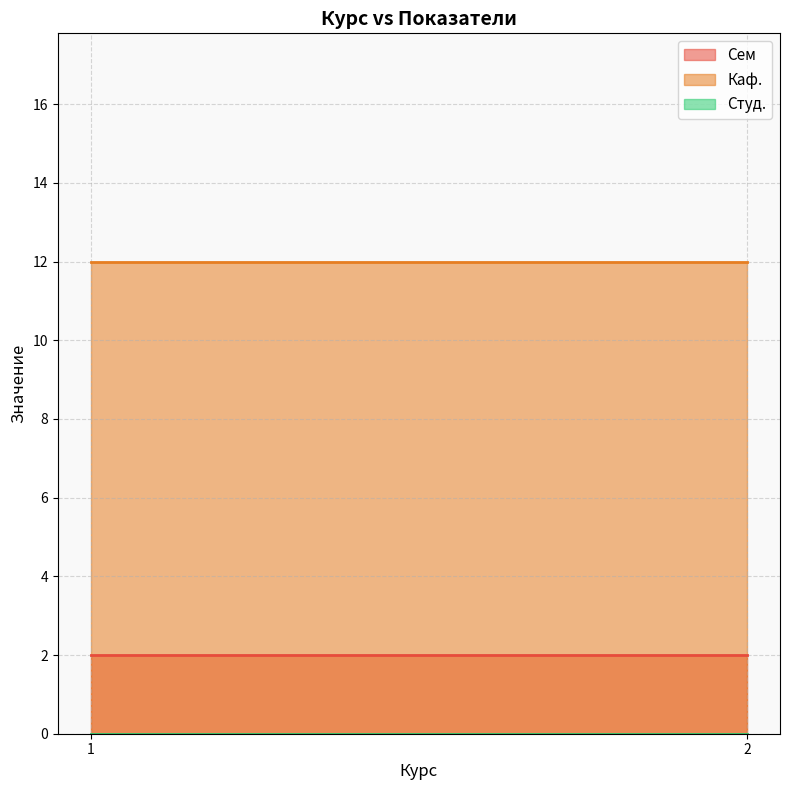

What are all the series names shown in the legend?

Сем, Каф., Студ.